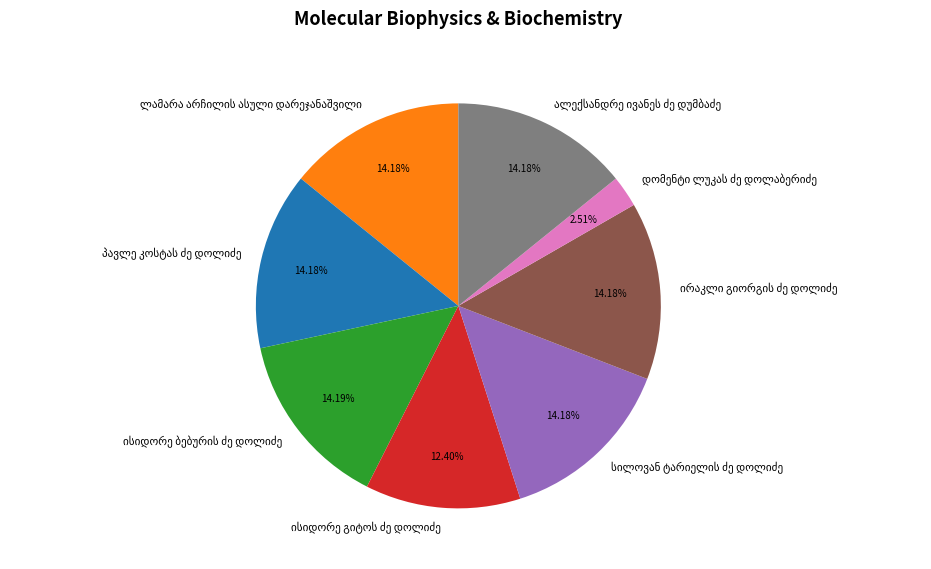

Does any single category account for the majority?

No